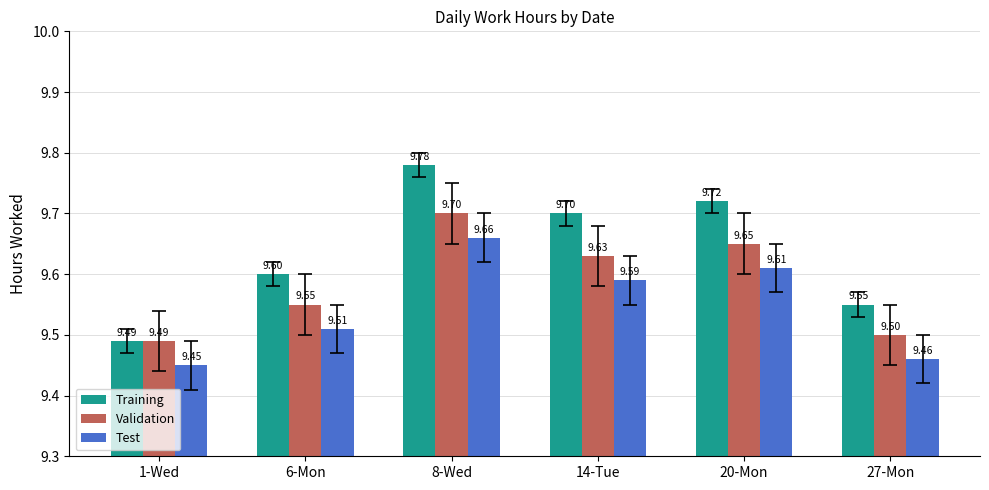

What is the spread (max minus min) of values at 20-Mon?

0.1